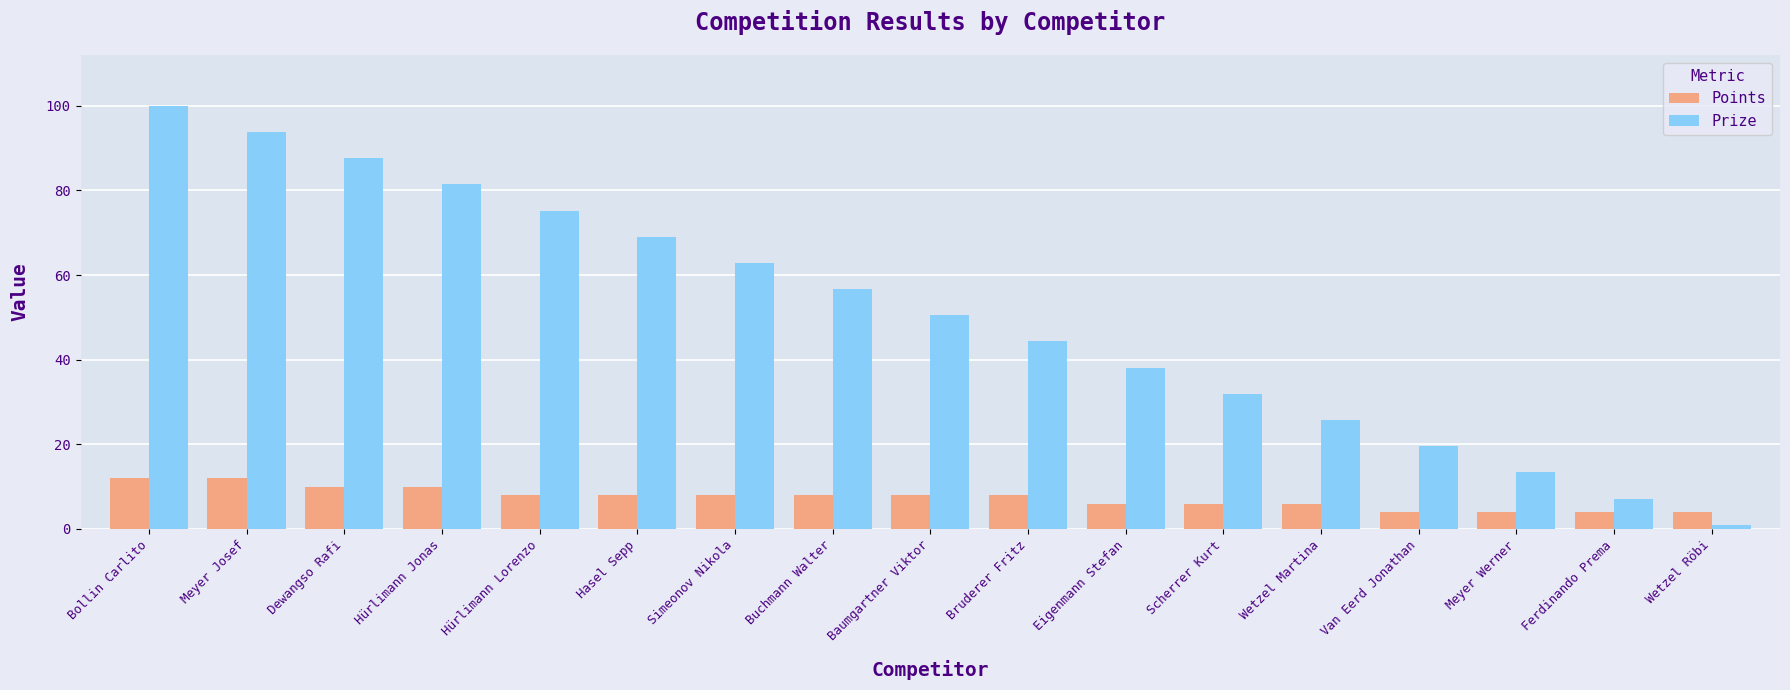

The Prize series shows 69.1 at Hasel Sepp. True or false?

True